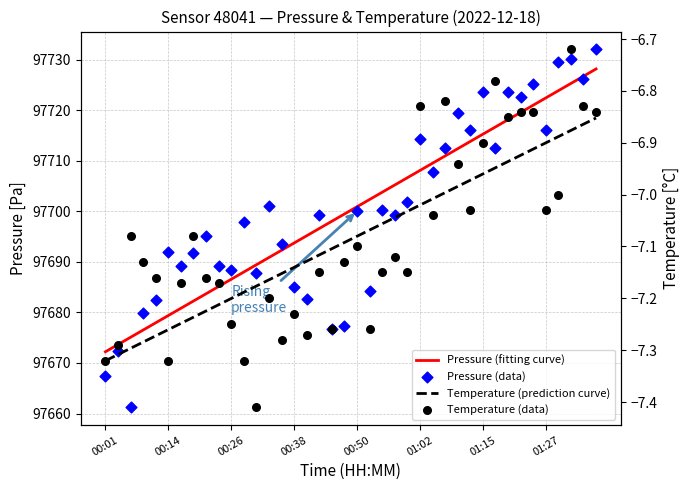

What are all the series names shown in the legend?

Pressure (fitting curve), Pressure (data), Temperature (prediction curve), Temperature (data)